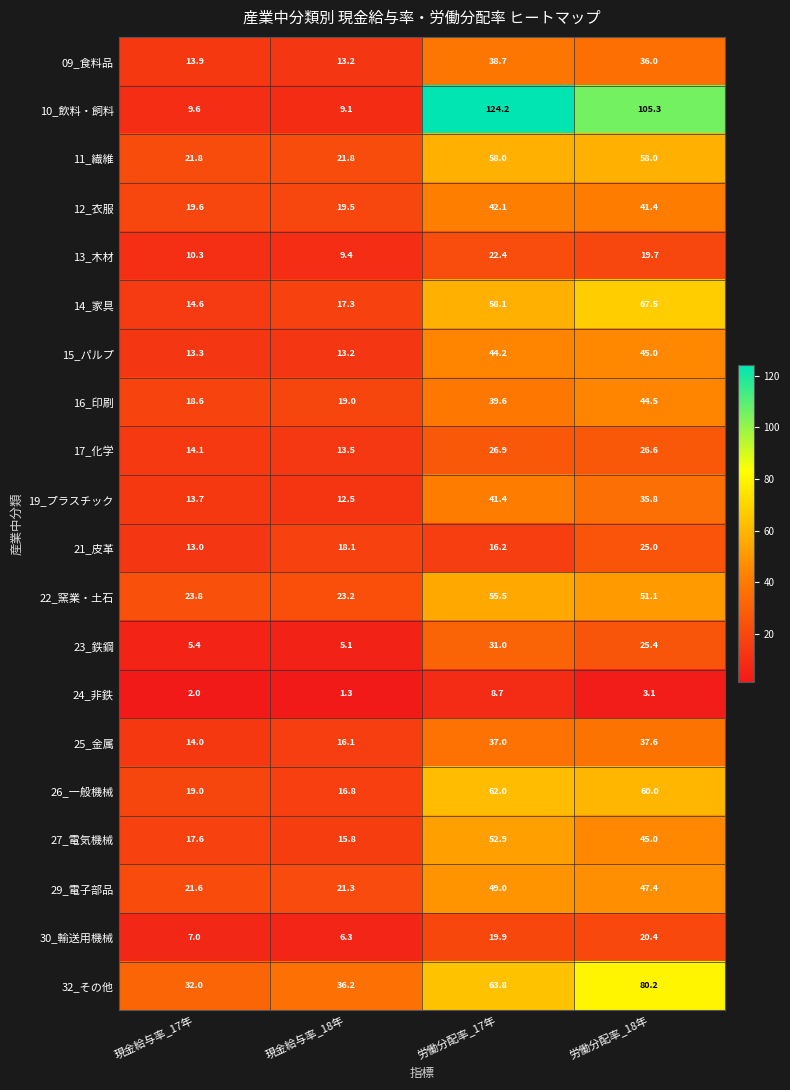

What is the difference between the highest and lowest values at 労働分配率_18年?

102.2